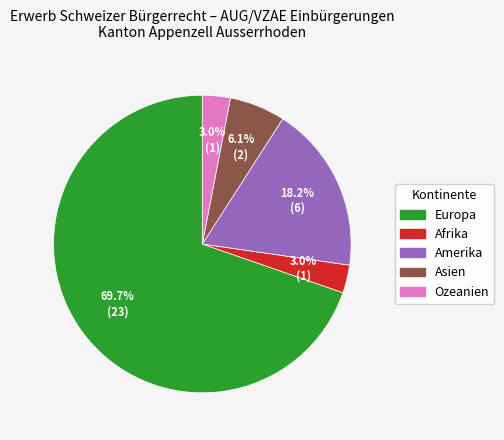

How many segments does this pie chart have?

5